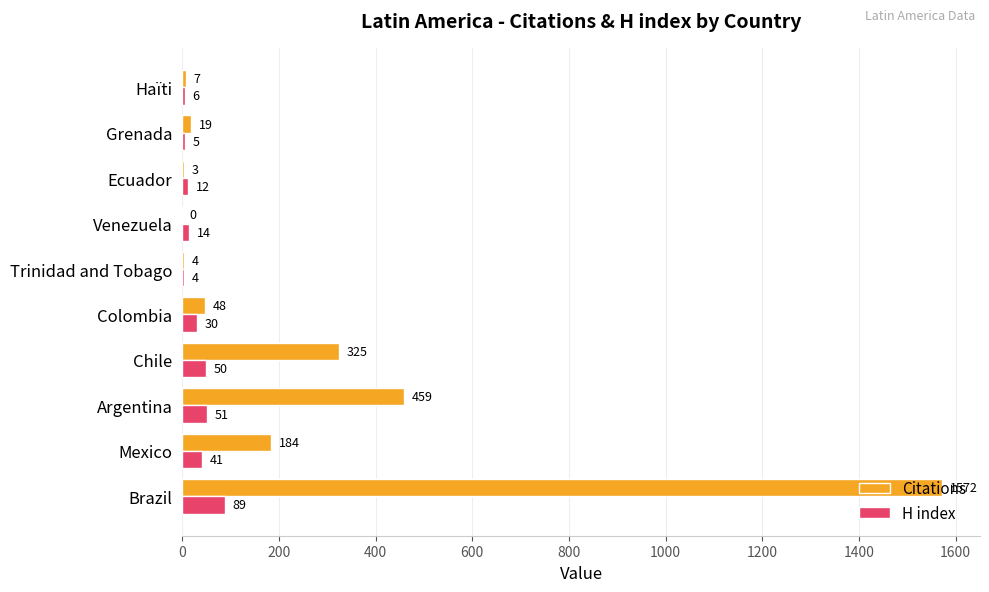

Is the value of H index at Venezuela greater than the value of Citations at Haïti?

Yes